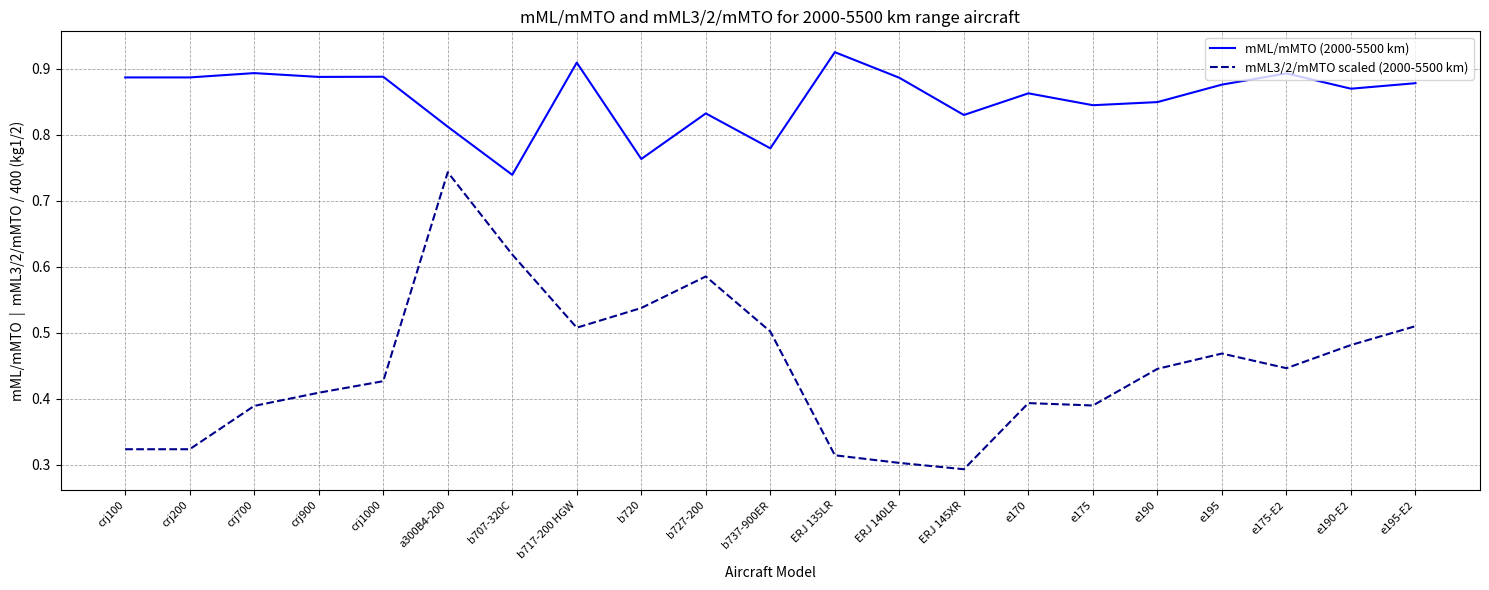

How many categories are shown in the chart?

21